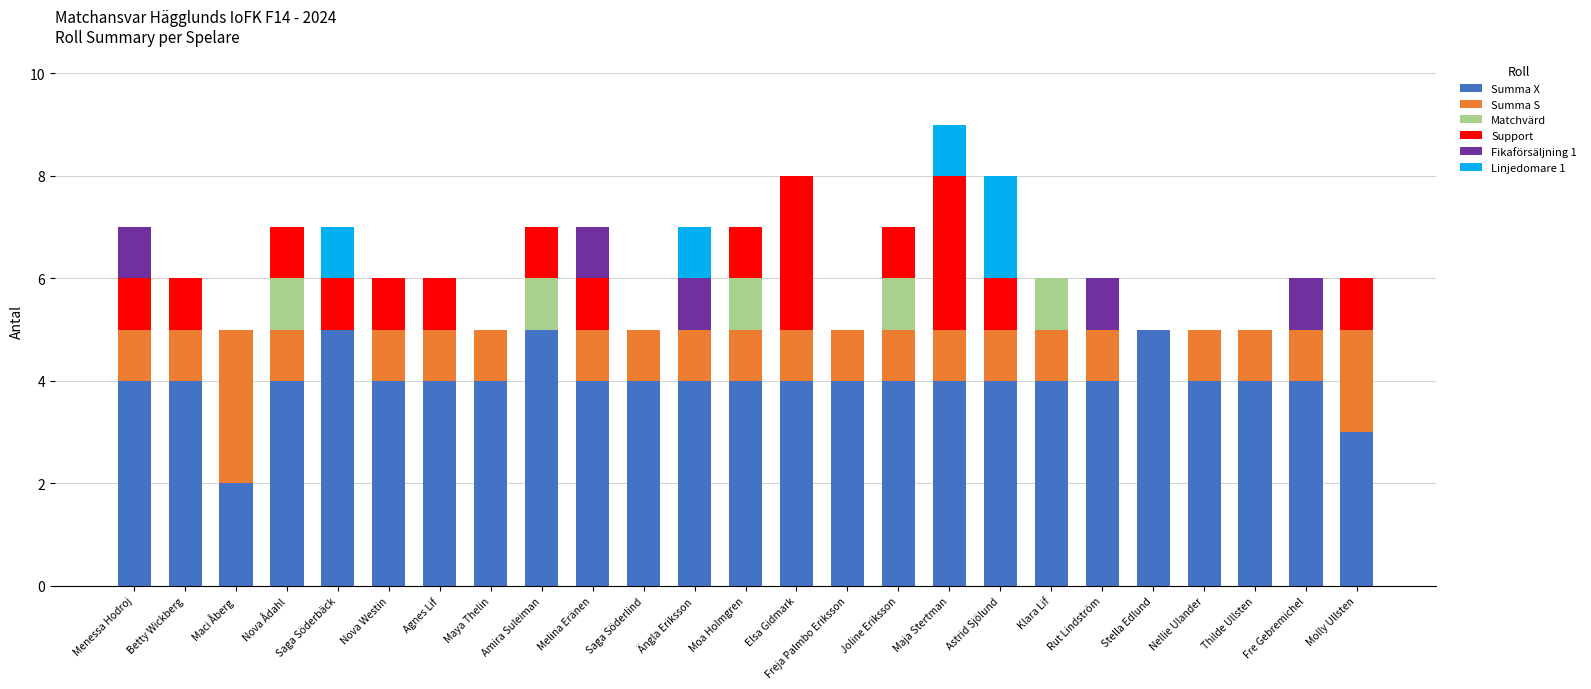

What is the total value across all series at Betty Wickberg?

6